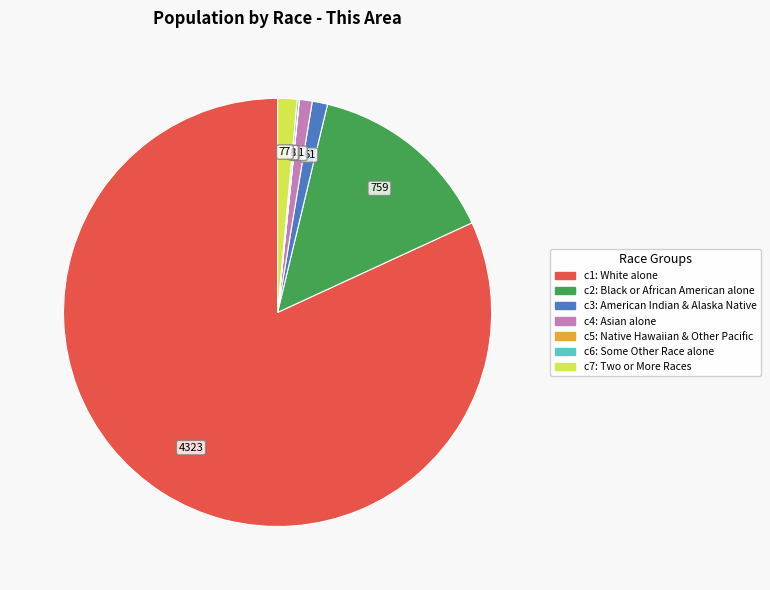

Does any single category account for the majority?

Yes